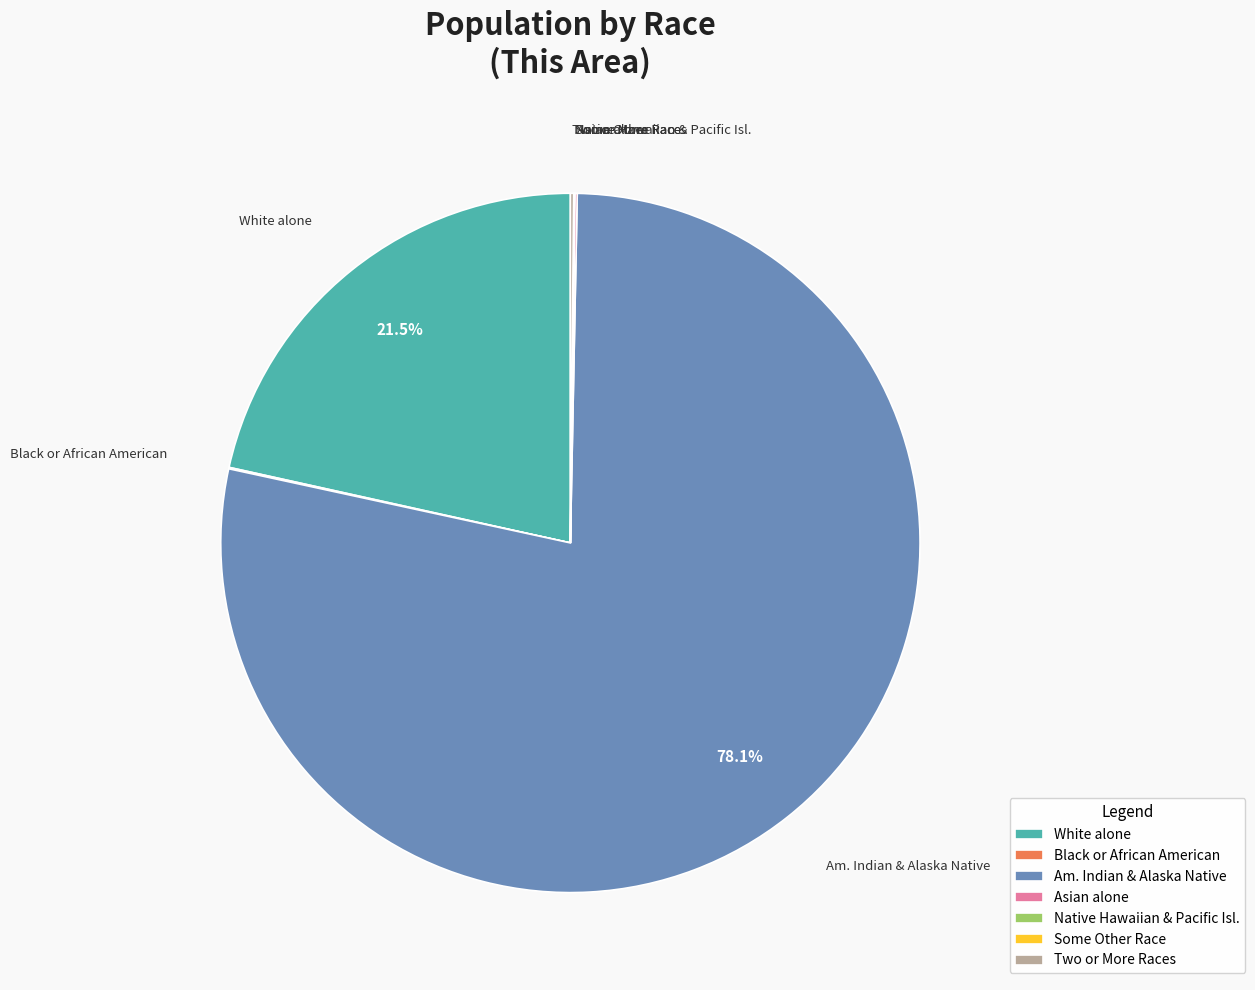

Does Am. Indian & Alaska Native account for over 50% of the chart?

Yes